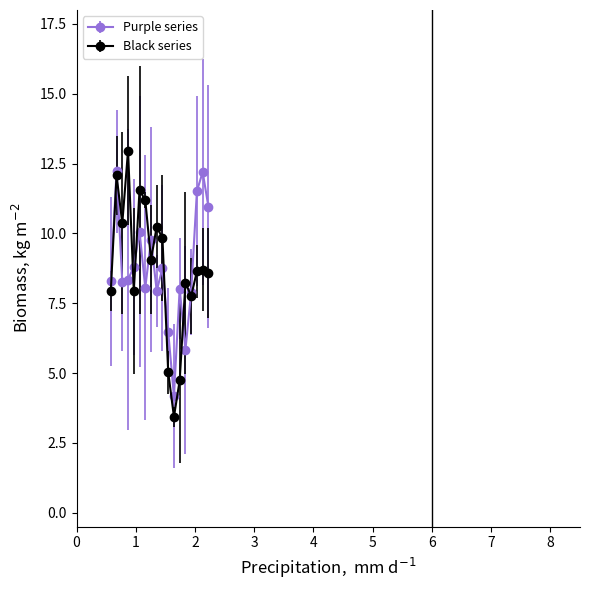

Which series has the largest range (max minus min)?

Black series